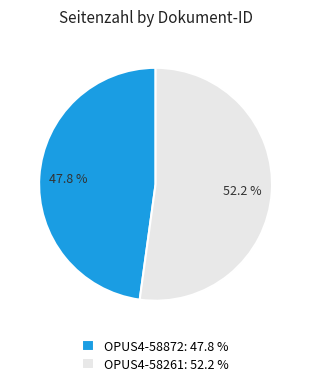

True or false: OPUS4-58872 accounts for 59% of the total.

False